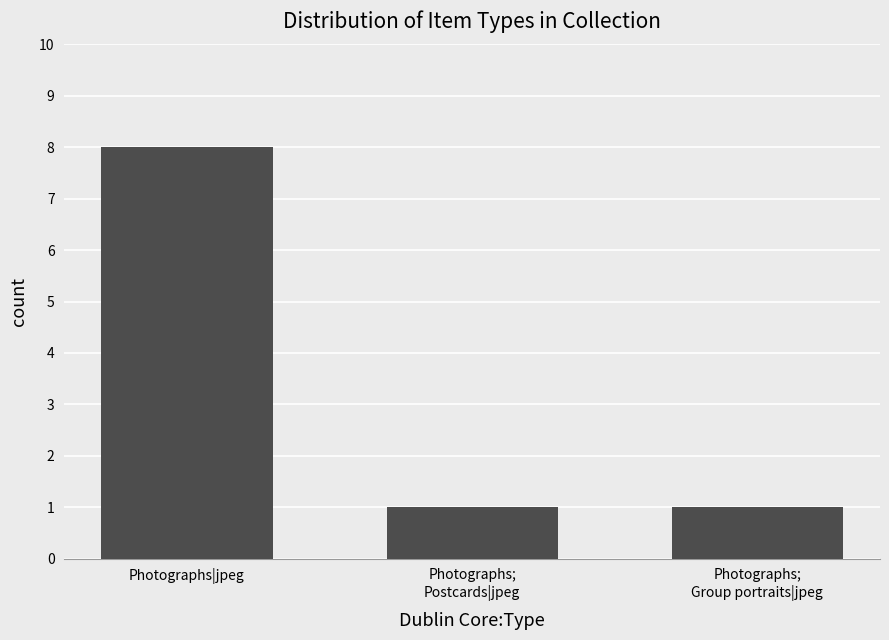

Between Photographs|jpeg and Photographs;
Group portraits|jpeg, which is larger?

Photographs|jpeg